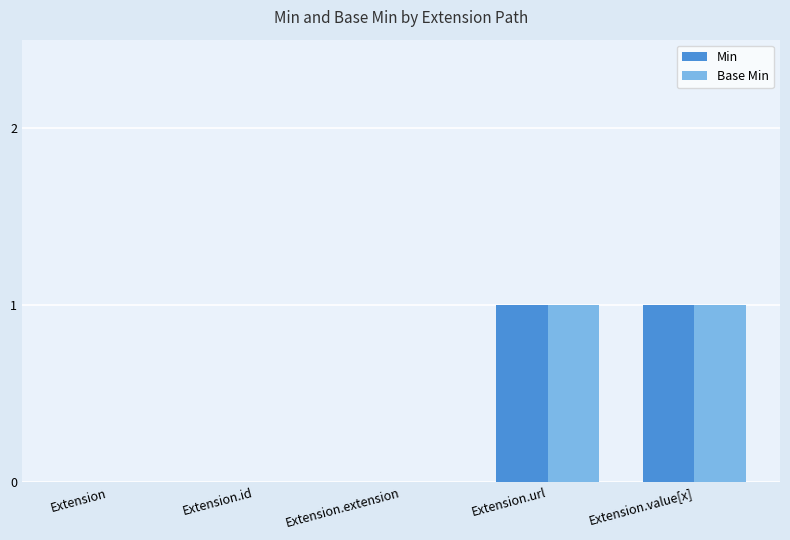

The Min series shows 0 at Extension.id. True or false?

True